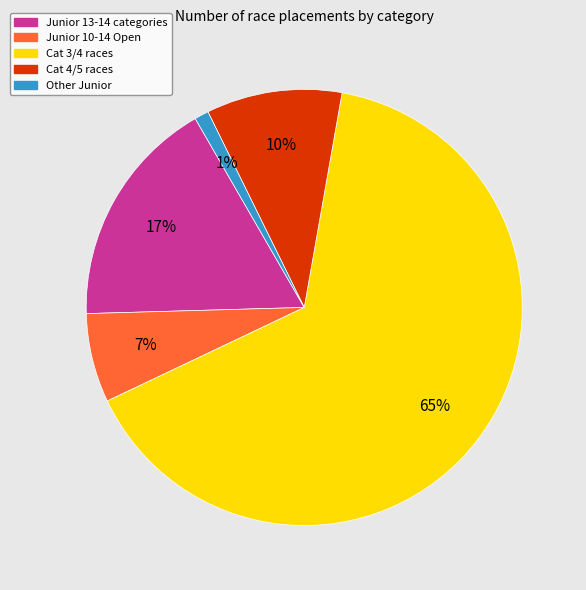

Is there any slice that represents more than half of the pie?

Yes